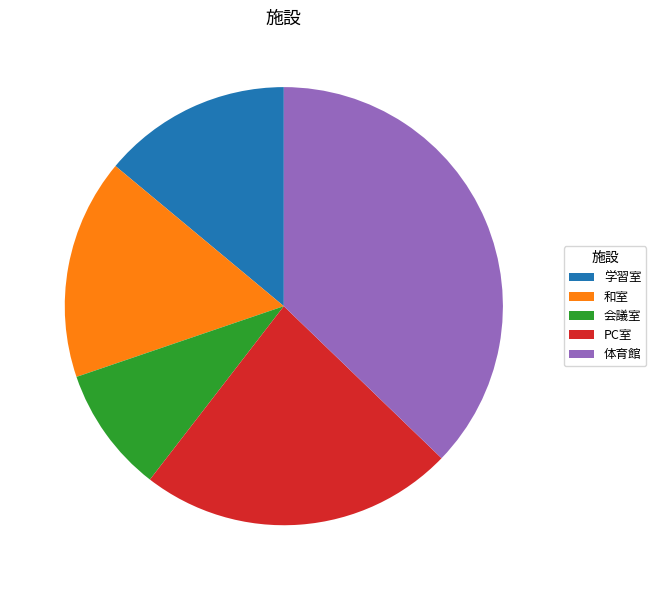

Do 和室 and 体育館 together represent more than half of the pie?

Yes